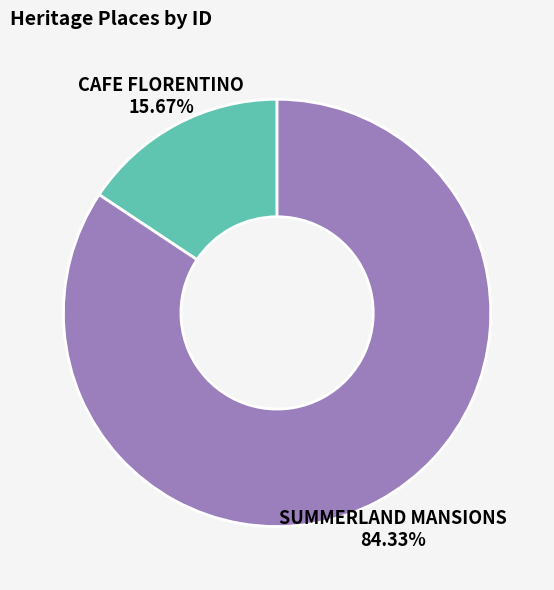

Rank the categories by value from highest to lowest.

SUMMERLAND MANSIONS, CAFE FLORENTINO